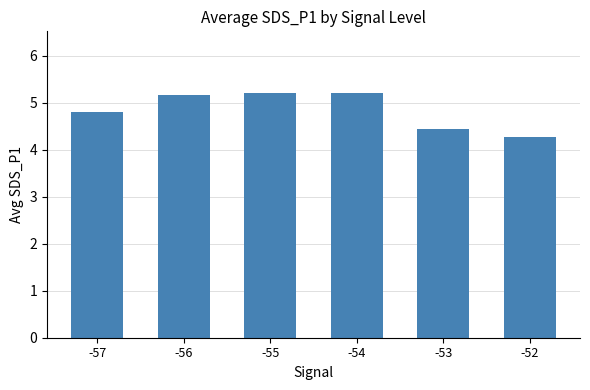

True or false: the data shows 3.5 at -55.

False